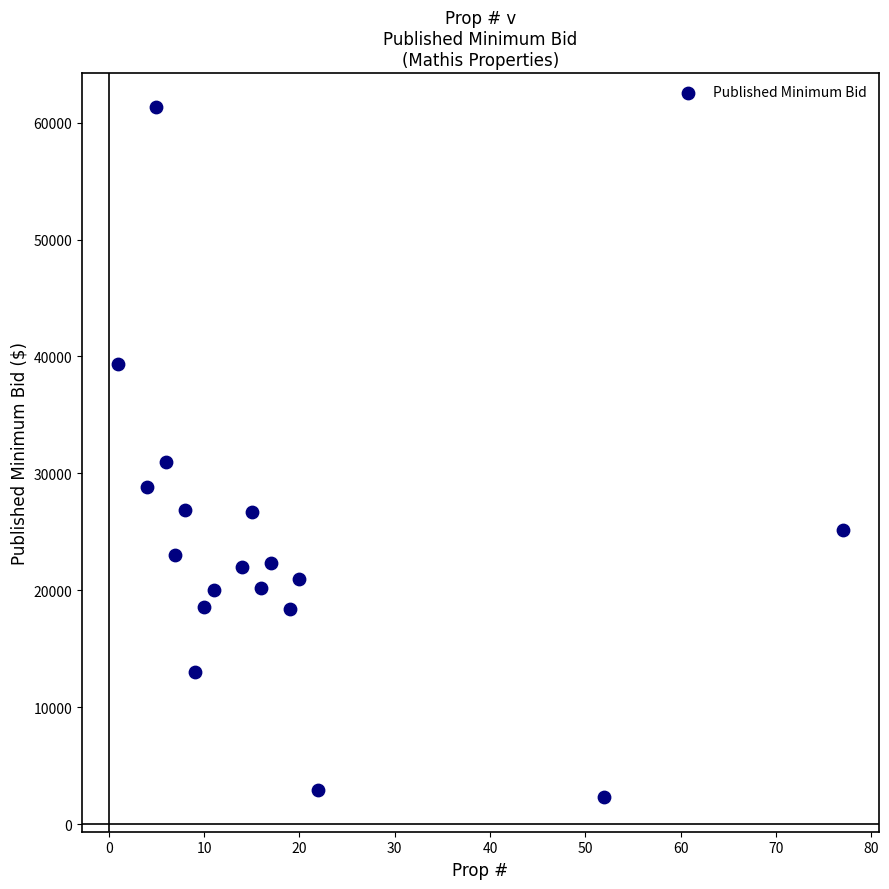

What is the range of Y values (max minus min)?

58991